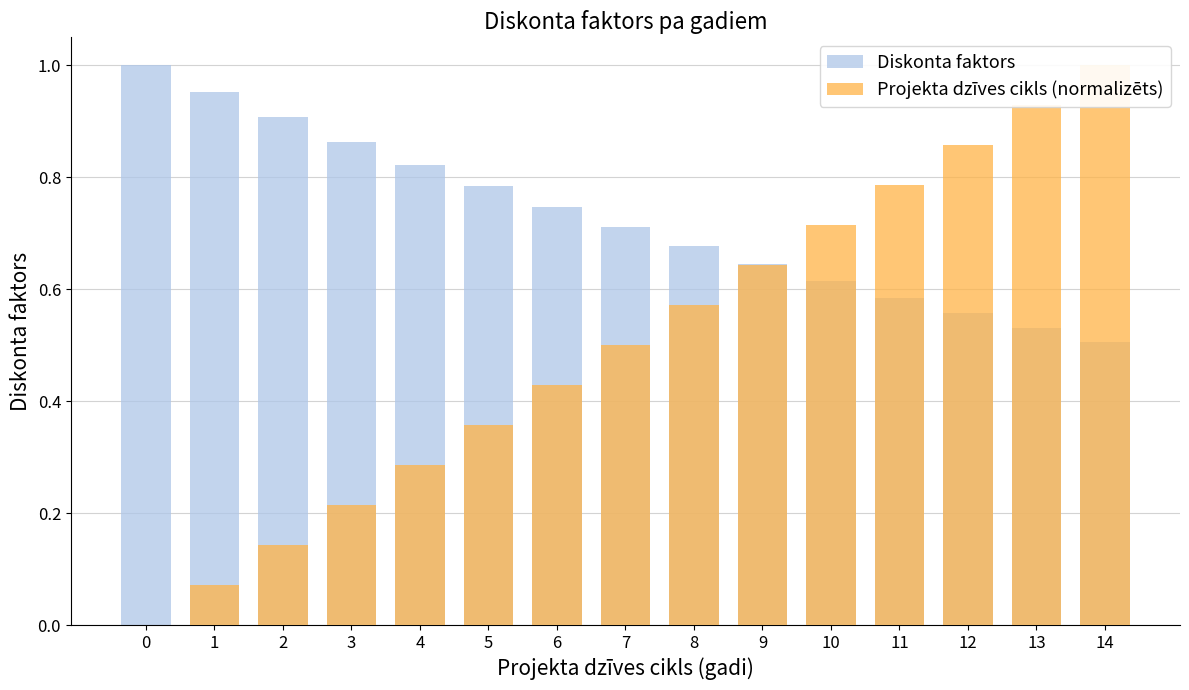

Reading left to right, extract all data points from this chart.

Diskonta faktors: 1.0	1.0	0.9	0.9	0.8	0.8	0.7	0.7	0.7	0.6	0.6	0.6	0.6	0.5	0.5
Projekta dzīves cikls (normalizēts): 0.0	0.1	0.1	0.2	0.3	0.4	0.4	0.5	0.6	0.6	0.7	0.8	0.9	0.9	1.0